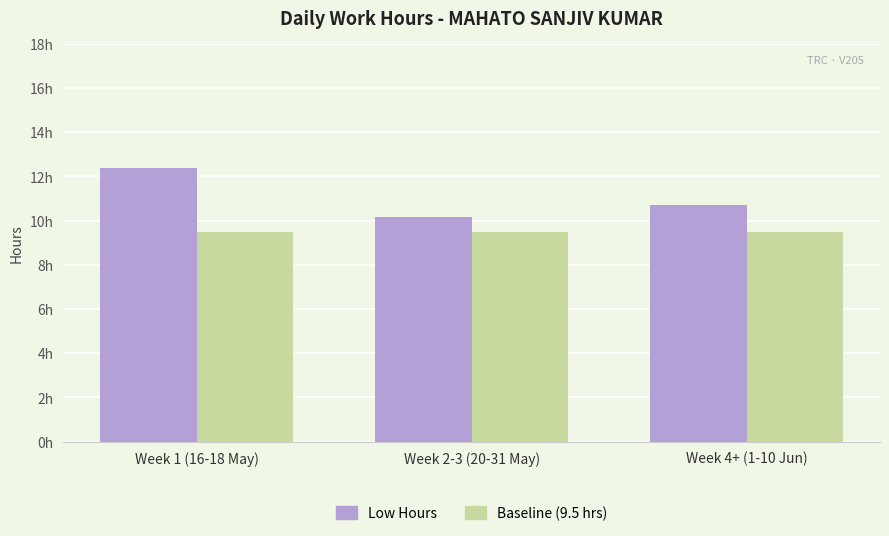

Reading right to left, transcribe all the data shown in this chart.

Low Hours: 10.7	10.2	12.4
Baseline (9.5 hrs): 9.5	9.5	9.5